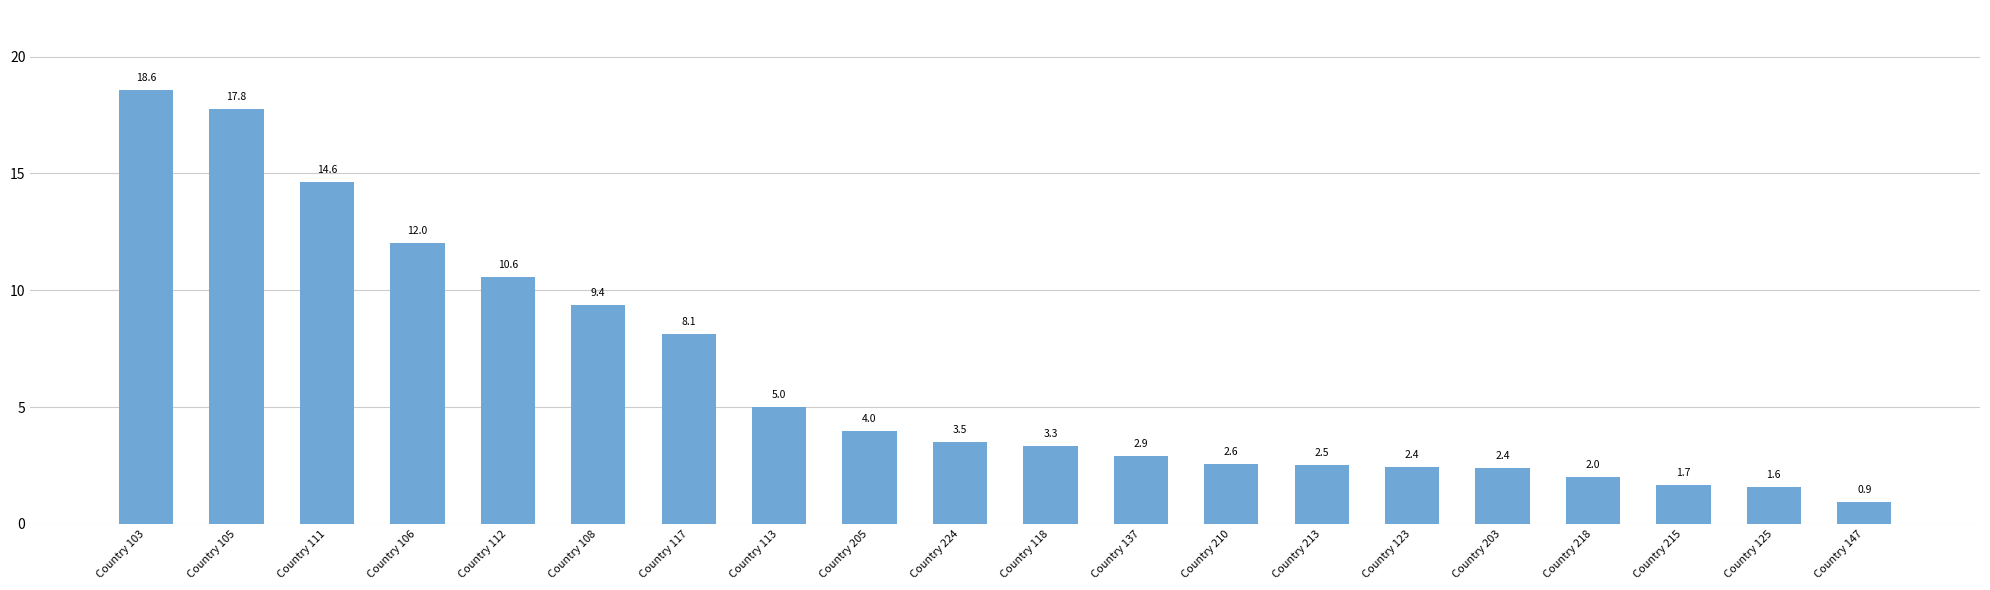

What is the difference between the values at Country 106 and Country 118?

8.7